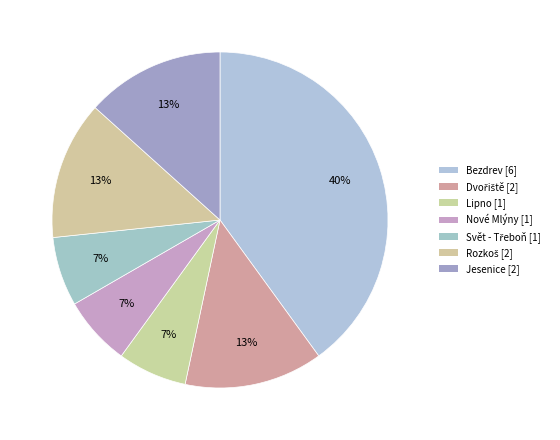

To the nearest percent, what is the average slice percentage?

14%